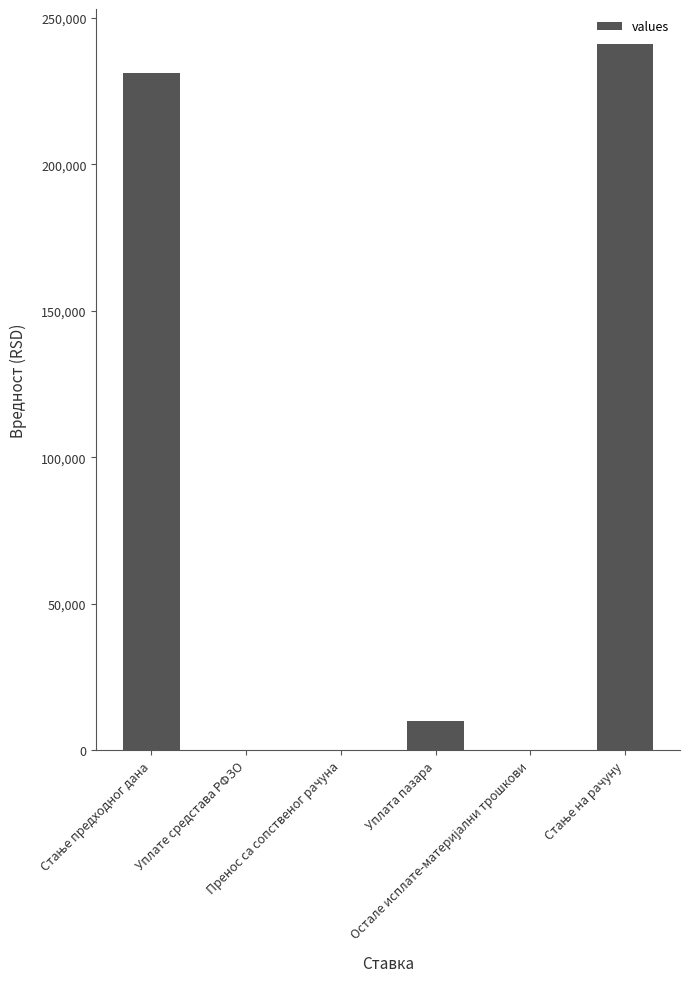

Does the chart contain stacked bars?

No